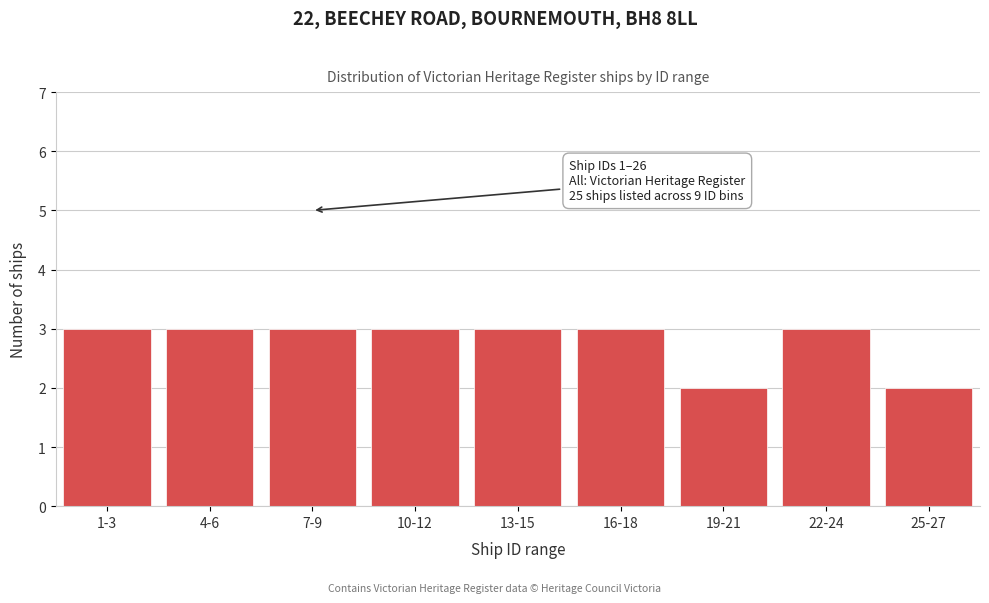

Reading left to right, what are all the values shown in this chart?

3	3	3	3	3	3	2	3	2